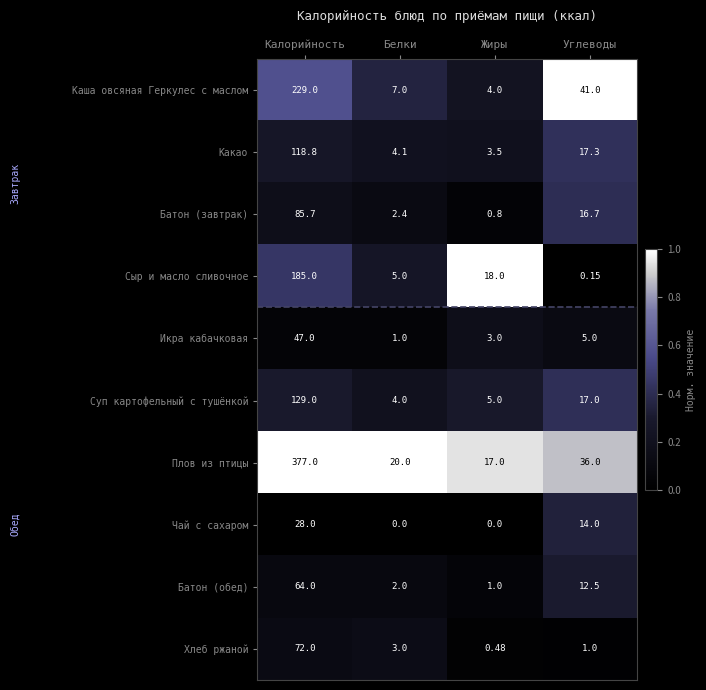

Which series has the largest total across all categories?

Плов из птицы